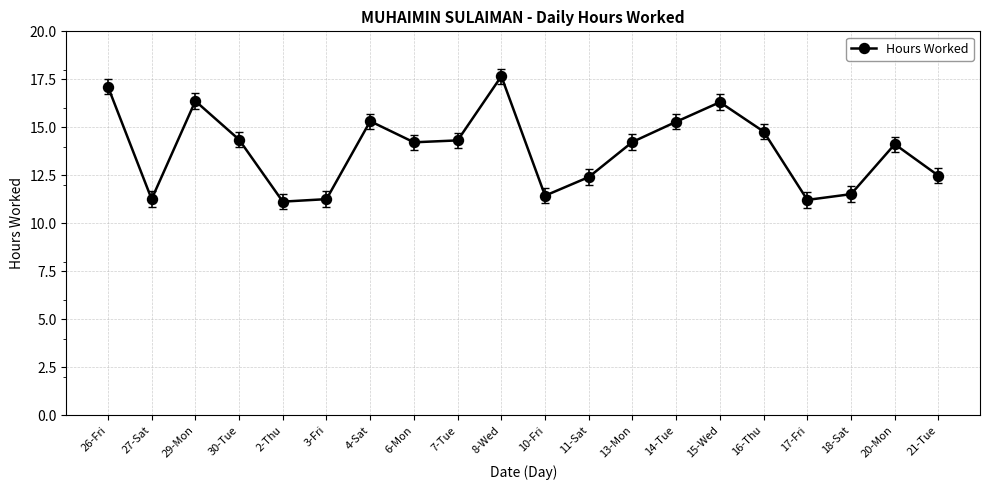

What position from the right is 13-Mon?

8